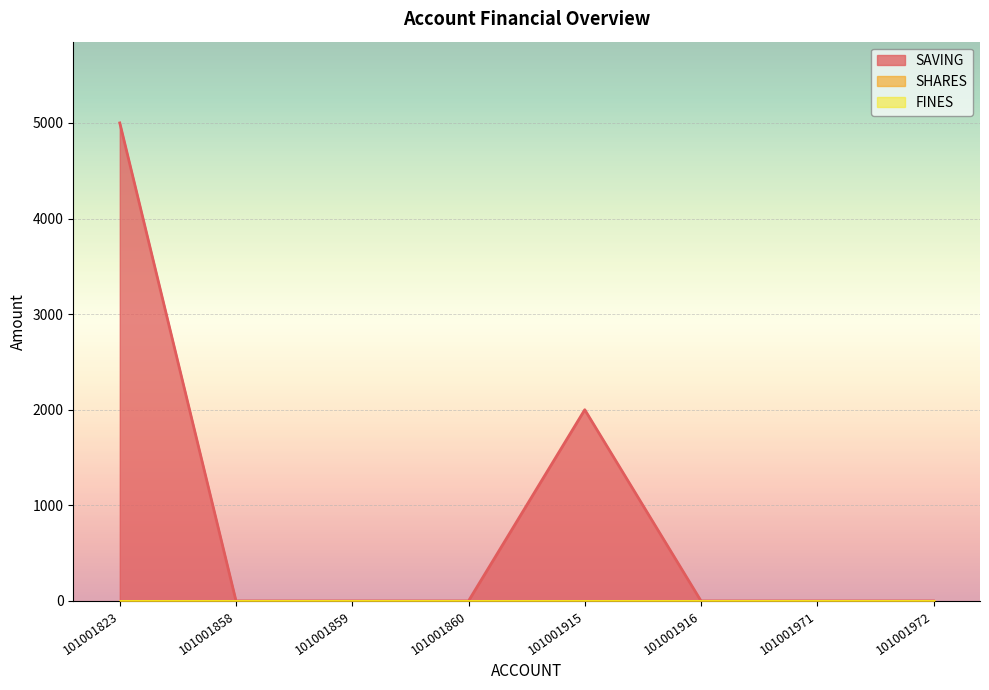

True or false: SHARES has more than 1 points higher than both neighbors.

False